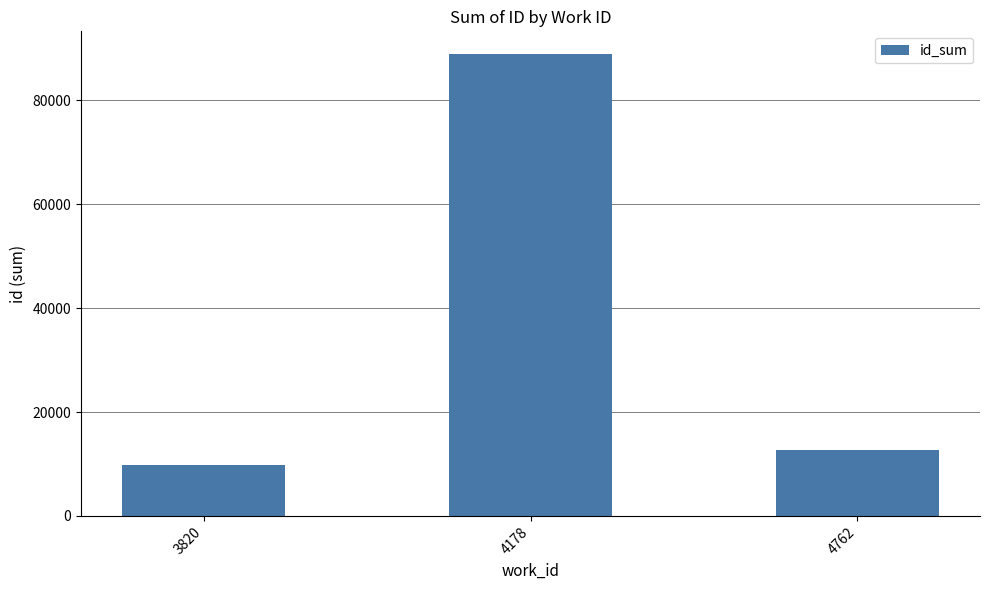

What is the difference between the maximum and minimum values?

79015